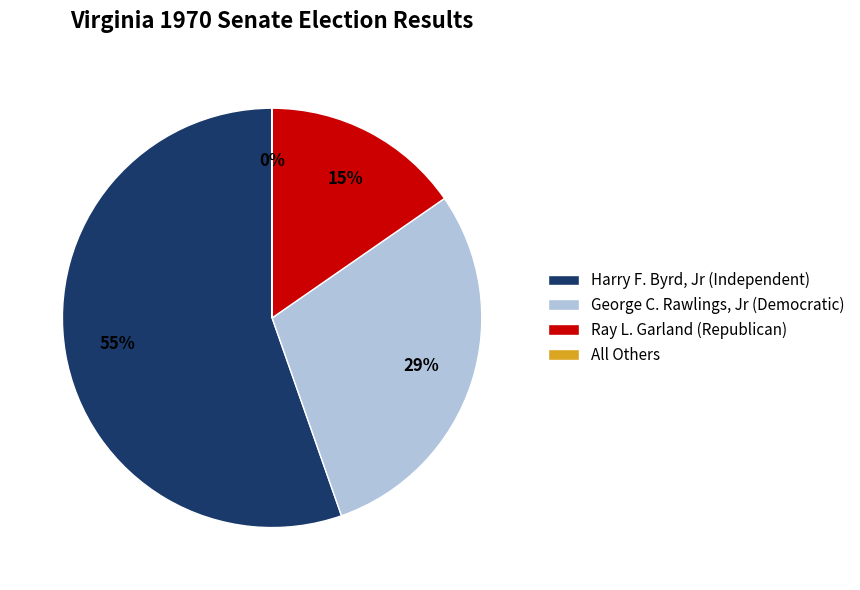

Which slice is the largest?

Harry F. Byrd, Jr (Independent)